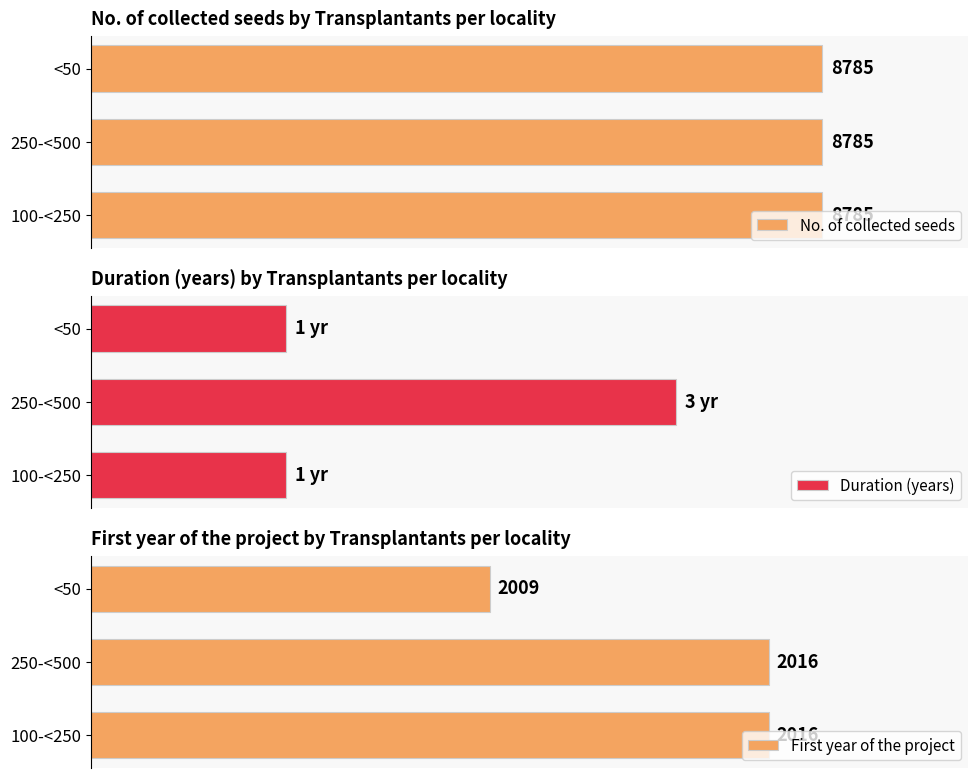

At which label does First year of the project reach its minimum?

<50